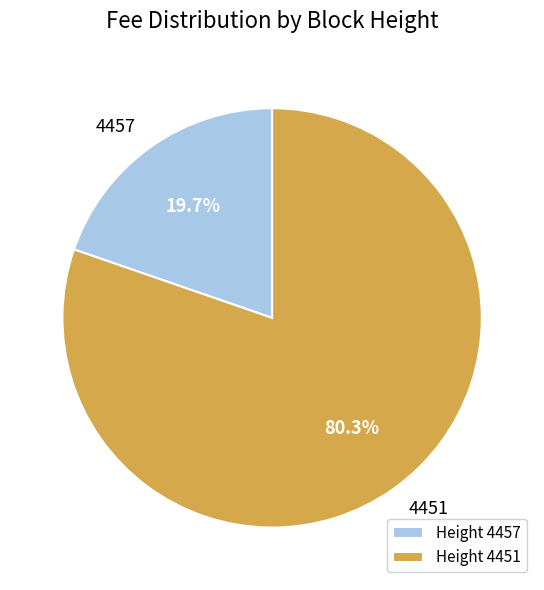

Combined, what portion of the pie is Height 4451 and Height 4457?

100.0%